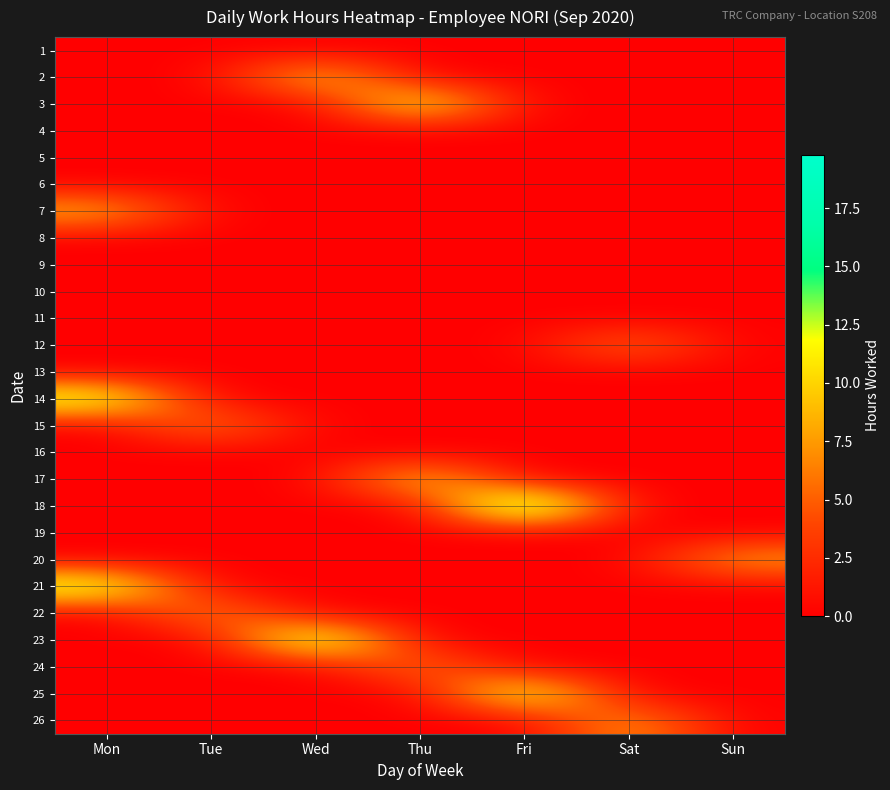

Reading left to right, extract all data points from this chart.

1: Mon=0.0	Tue=0.0	Wed=0.0	Thu=0.0	Fri=0.0	Sat=0.0	Sun=0.0
2: Mon=0.0	Tue=0.0	Wed=10.6	Thu=0.0	Fri=0.0	Sat=0.0	Sun=0.0
3: Mon=0.0	Tue=0.0	Wed=0.0	Thu=13.5	Fri=0.0	Sat=0.0	Sun=0.0
4: Mon=0.0	Tue=0.0	Wed=0.0	Thu=0.0	Fri=0.0	Sat=0.0	Sun=0.0
5: Mon=0.0	Tue=0.0	Wed=0.0	Thu=0.0	Fri=0.0	Sat=0.0	Sun=0.0
6: Mon=0.0	Tue=0.0	Wed=0.0	Thu=0.0	Fri=0.0	Sat=0.0	Sun=0.0
7: Mon=9.0	Tue=0.0	Wed=0.0	Thu=0.0	Fri=0.0	Sat=0.0	Sun=0.0
8: Mon=0.0	Tue=0.0	Wed=0.0	Thu=0.0	Fri=0.0	Sat=0.0	Sun=0.0
9: Mon=0.0	Tue=0.0	Wed=0.0	Thu=0.0	Fri=0.0	Sat=0.0	Sun=0.0
10: Mon=0.0	Tue=0.0	Wed=0.0	Thu=0.0	Fri=0.0	Sat=0.0	Sun=0.0
11: Mon=0.0	Tue=0.0	Wed=0.0	Thu=0.0	Fri=0.0	Sat=0.0	Sun=0.0
12: Mon=0.0	Tue=0.0	Wed=0.0	Thu=0.0	Fri=0.0	Sat=6.4	Sun=0.0
13: Mon=0.0	Tue=0.0	Wed=0.0	Thu=0.0	Fri=0.0	Sat=0.0	Sun=0.0
14: Mon=14.2	Tue=0.0	Wed=0.0	Thu=0.0	Fri=0.0	Sat=0.0	Sun=0.0
15: Mon=0.0	Tue=6.9	Wed=0.0	Thu=0.0	Fri=0.0	Sat=0.0	Sun=0.0
16: Mon=0.0	Tue=0.0	Wed=0.0	Thu=0.0	Fri=0.0	Sat=0.0	Sun=0.0
17: Mon=0.0	Tue=0.0	Wed=0.0	Thu=10.9	Fri=0.0	Sat=0.0	Sun=0.0
18: Mon=0.0	Tue=0.0	Wed=0.0	Thu=0.0	Fri=19.8	Sat=0.0	Sun=0.0
19: Mon=0.0	Tue=0.0	Wed=0.0	Thu=0.0	Fri=0.0	Sat=0.0	Sun=0.0
20: Mon=0.0	Tue=0.0	Wed=0.0	Thu=0.0	Fri=0.0	Sat=0.0	Sun=8.3
21: Mon=14.3	Tue=0.0	Wed=0.0	Thu=0.0	Fri=0.0	Sat=0.0	Sun=0.0
22: Mon=0.0	Tue=7.4	Wed=0.0	Thu=0.0	Fri=0.0	Sat=0.0	Sun=0.0
23: Mon=0.0	Tue=0.0	Wed=16.4	Thu=0.0	Fri=0.0	Sat=0.0	Sun=0.0
24: Mon=0.0	Tue=0.0	Wed=0.0	Thu=6.5	Fri=0.0	Sat=0.0	Sun=0.0
25: Mon=0.0	Tue=0.0	Wed=0.0	Thu=0.0	Fri=14.5	Sat=0.0	Sun=0.0
26: Mon=0.0	Tue=0.0	Wed=0.0	Thu=0.0	Fri=0.0	Sat=8.2	Sun=0.0